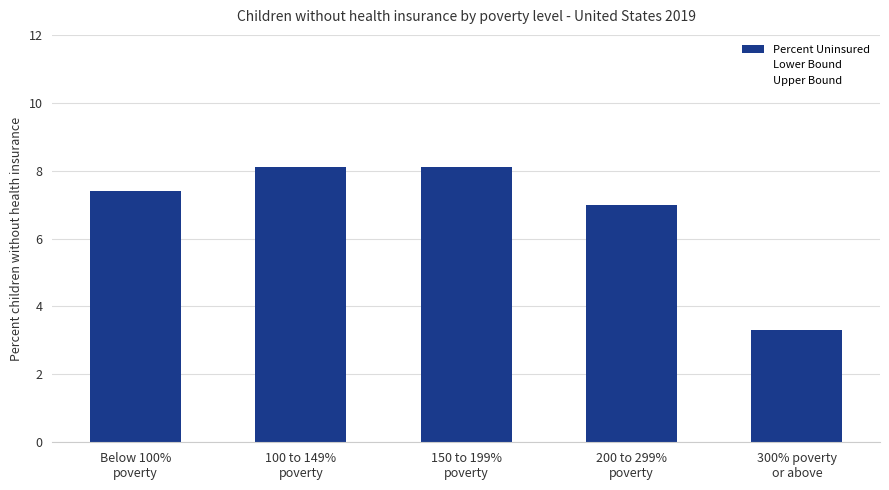

Does the chart contain any negative values?

No